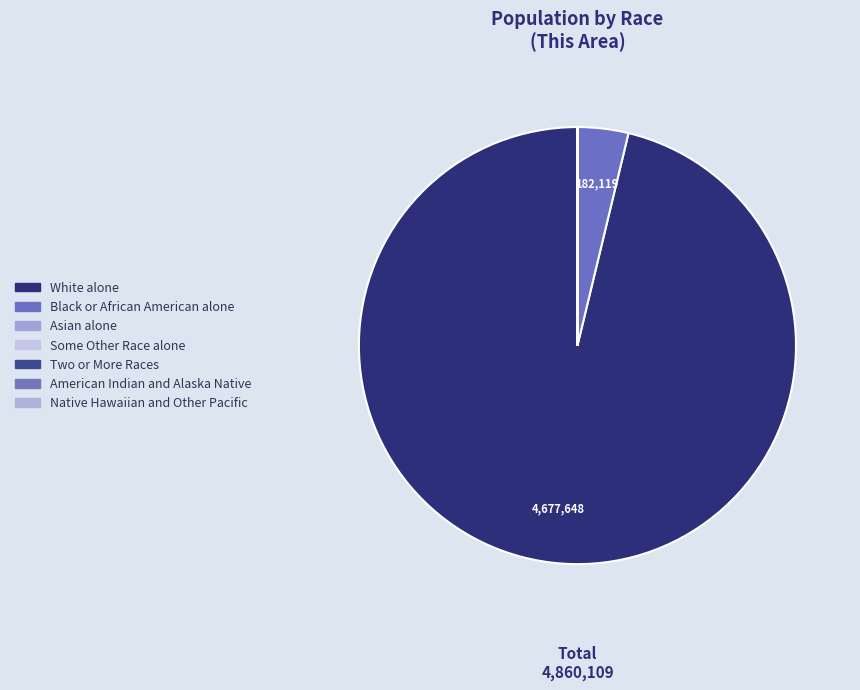

Approximately how many times larger is the value at White alone compared to American Indian and Alaska Native?

1559215.7